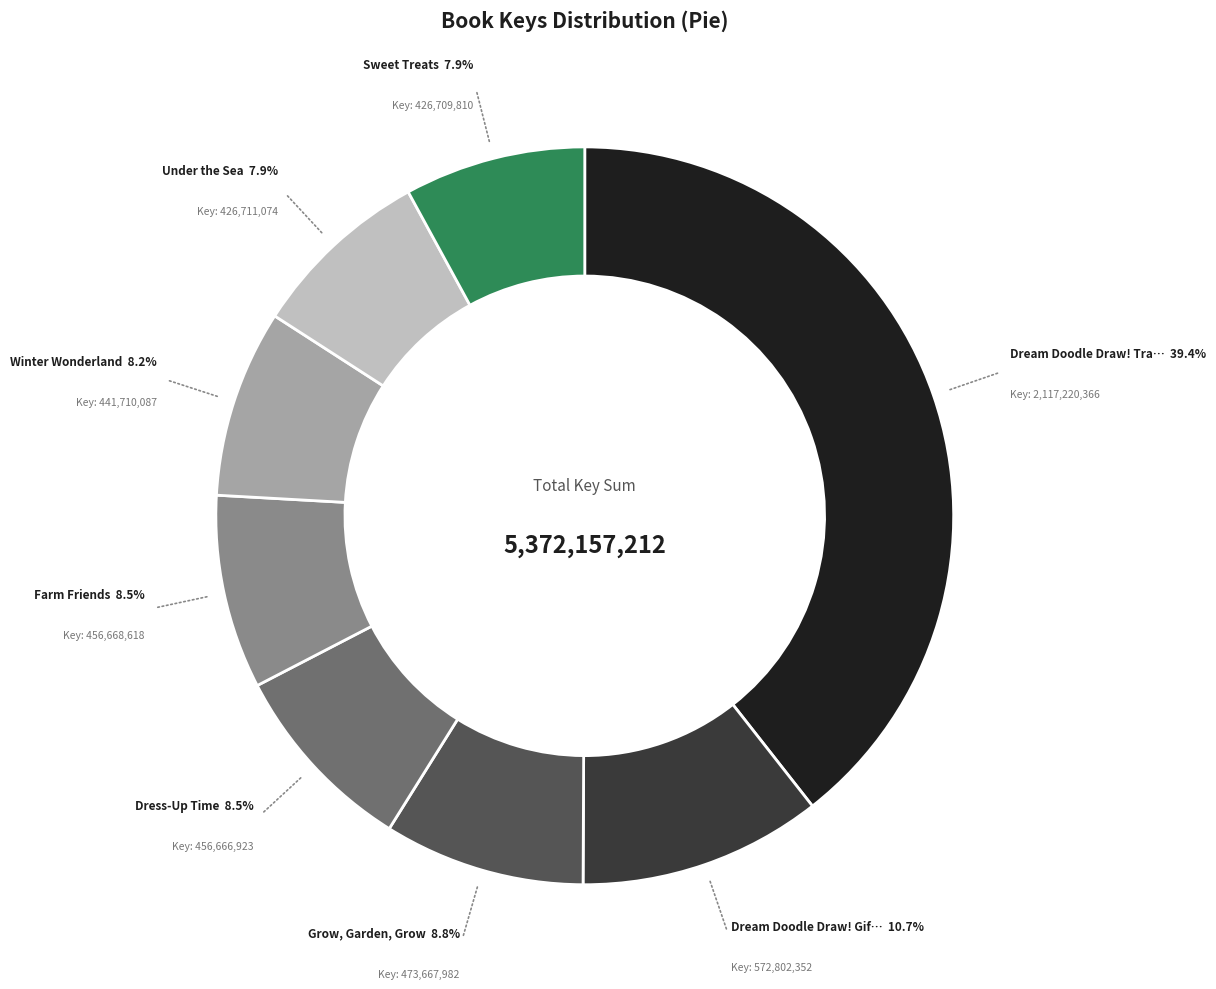

Does any single category account for the majority?

No